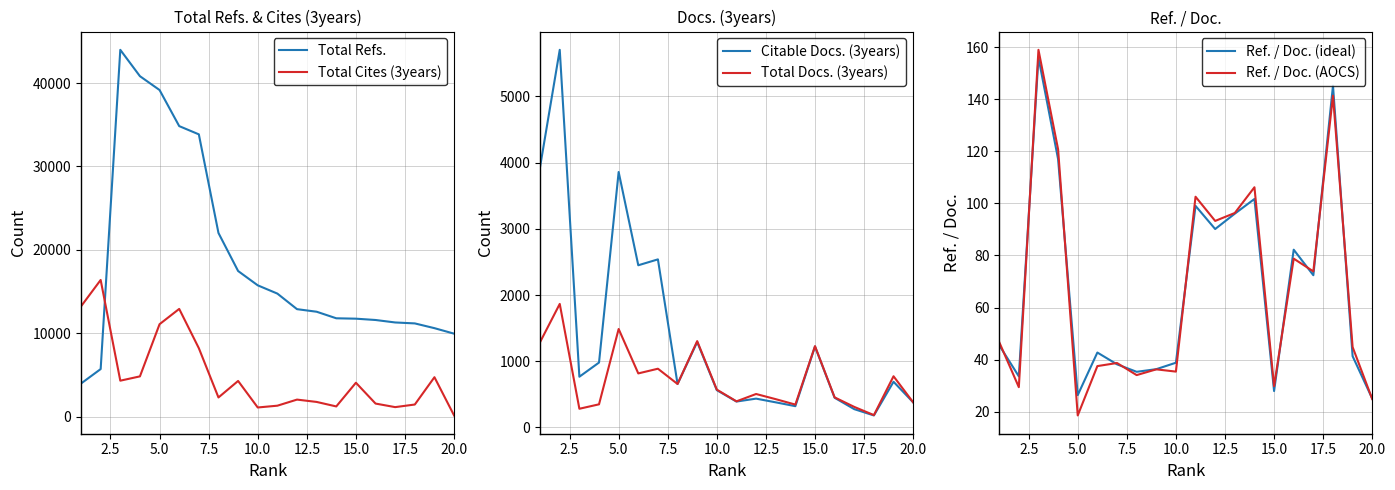

After their last crossing, which series has the higher values: Total Cites (3years) or Total Refs.?

Total Refs.